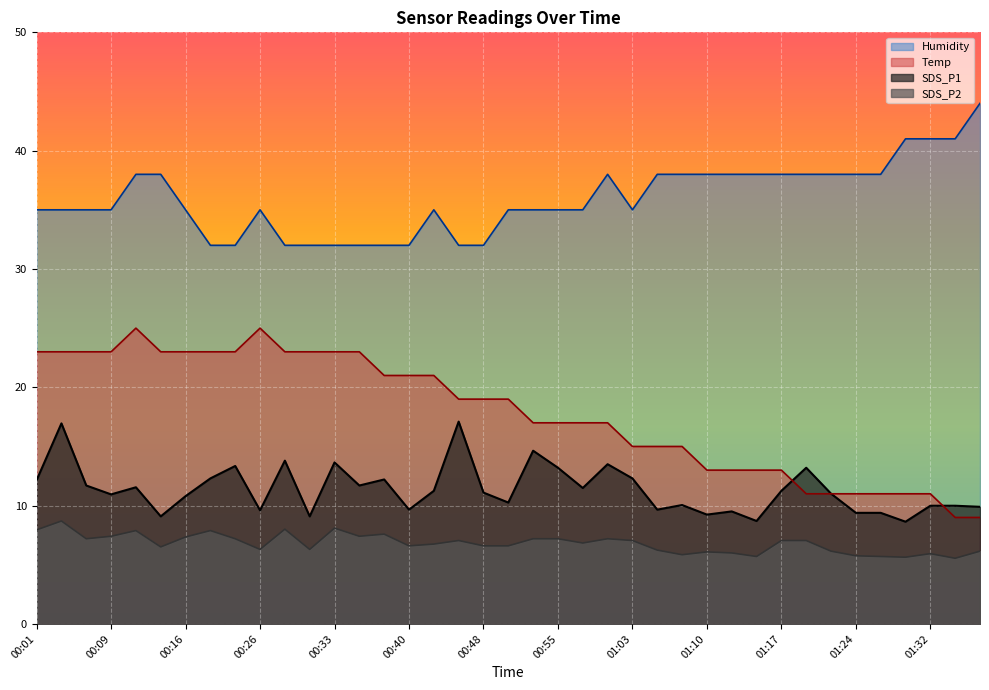

What is the sum of all SDS_P1 values?

443.3